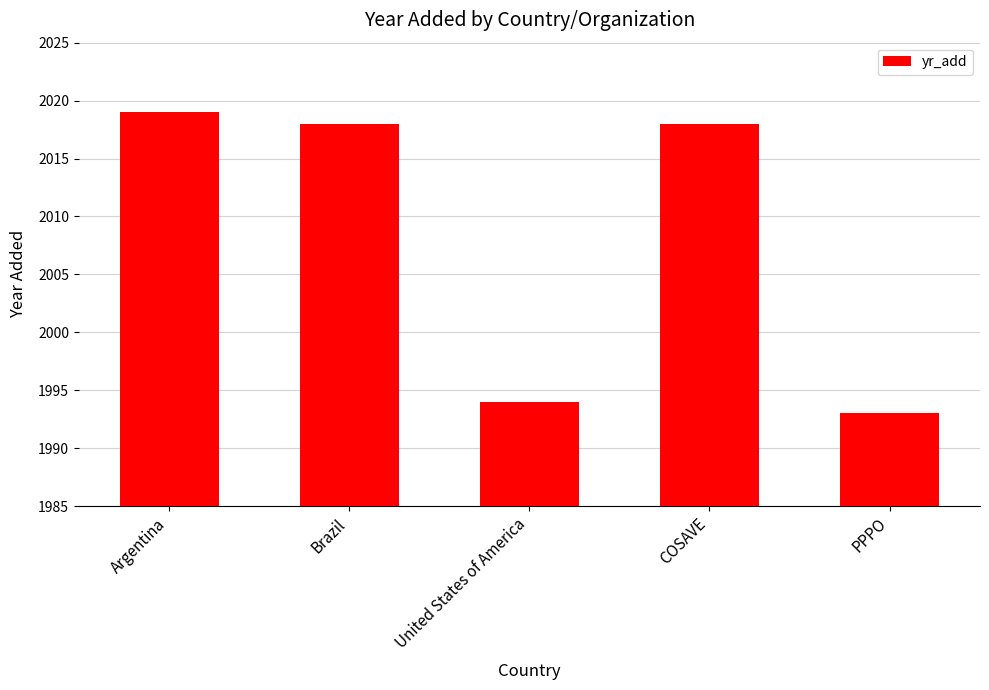

Where does the data first go above 2018?

Argentina